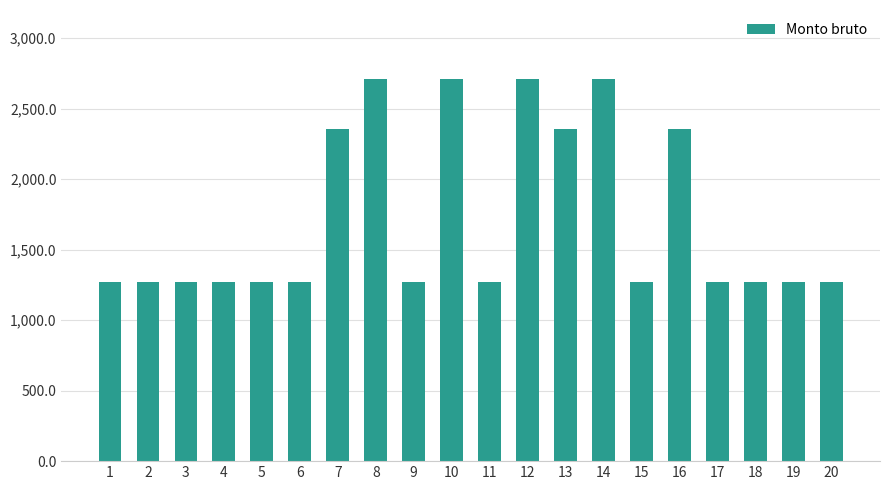

What is the maximum value shown in the chart?

2710.0